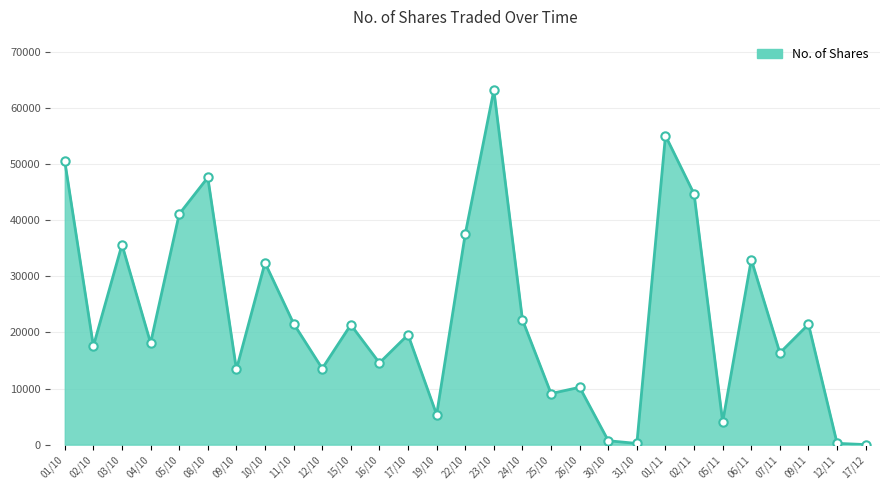

What is the difference between the values at 06/11 and 23/10?

30239